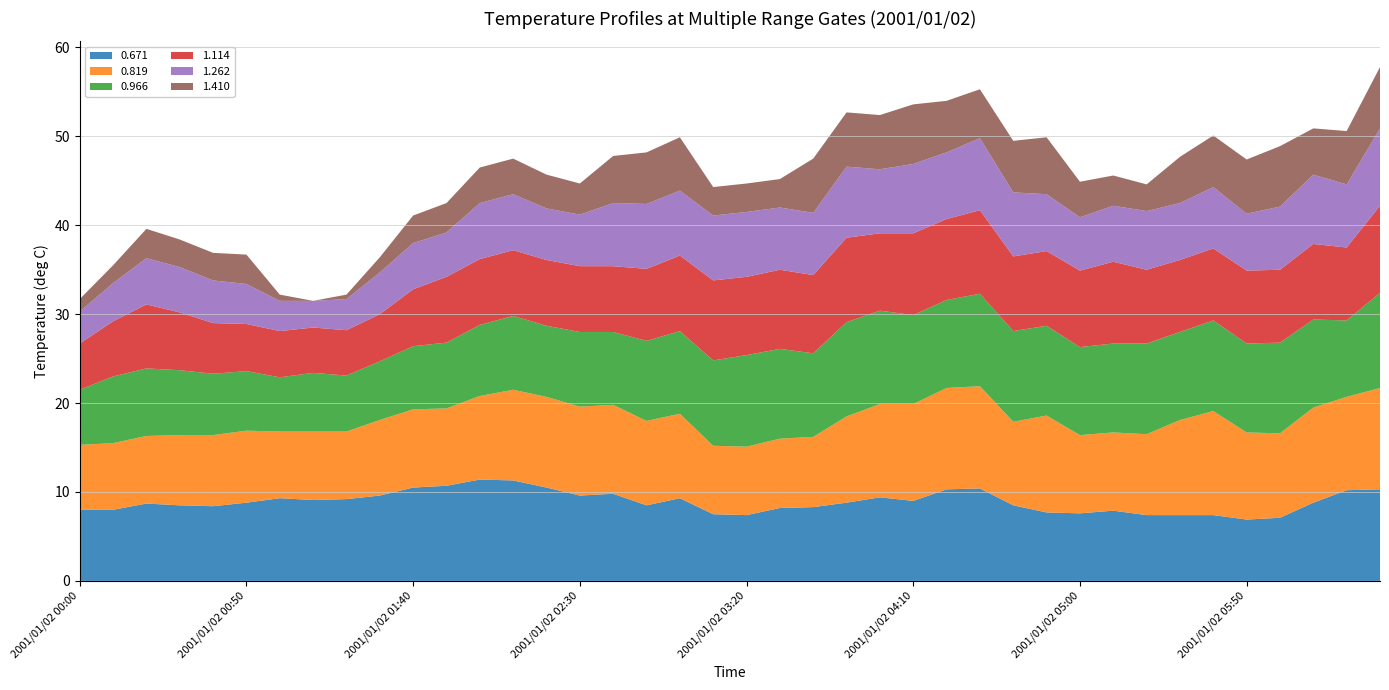

What is the maximum value for 0.671?

11.4